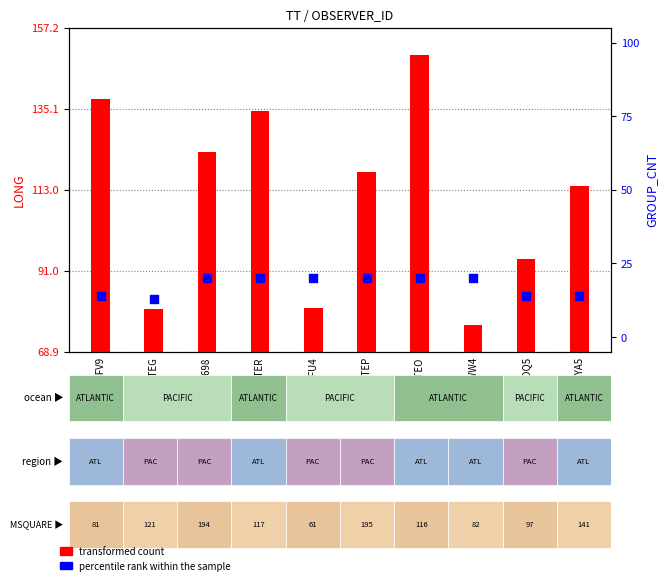

At which category is the sum across all series the highest?

WTEO